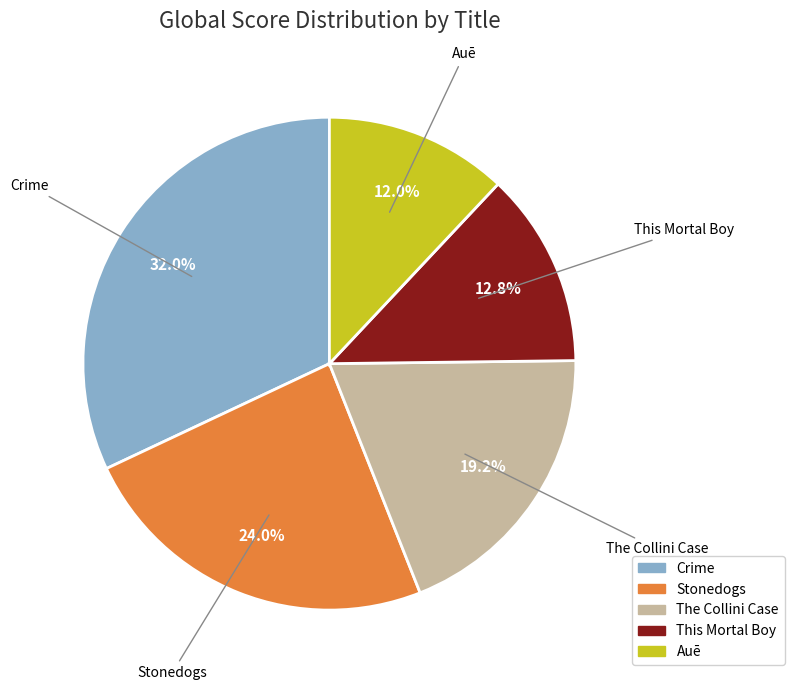

Which slice is the largest?

Crime